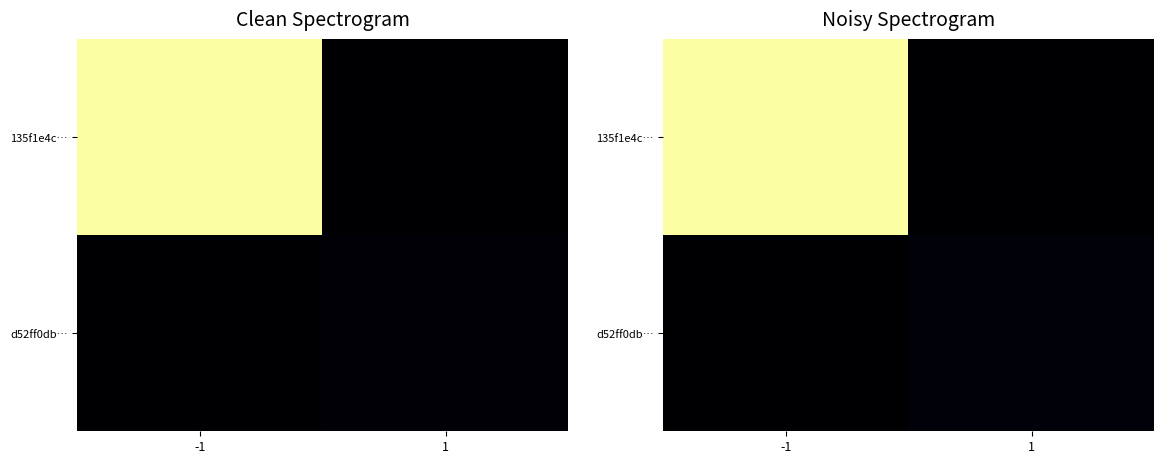

True or false: 135f1e4c… has a value of 63.9 at -1.

False